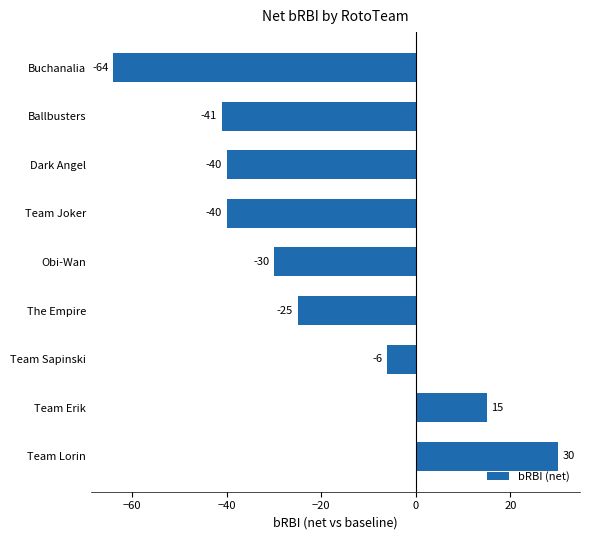

How many series are shown in this chart?

1